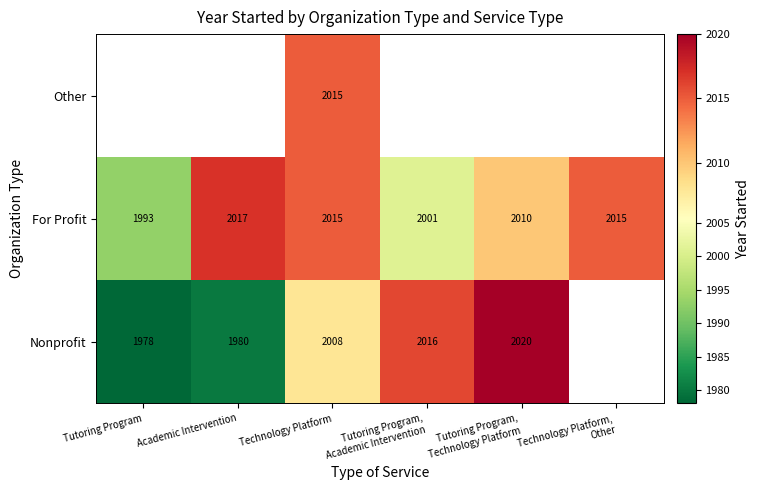

What is the difference between the highest and lowest values at Technology Platform?

7